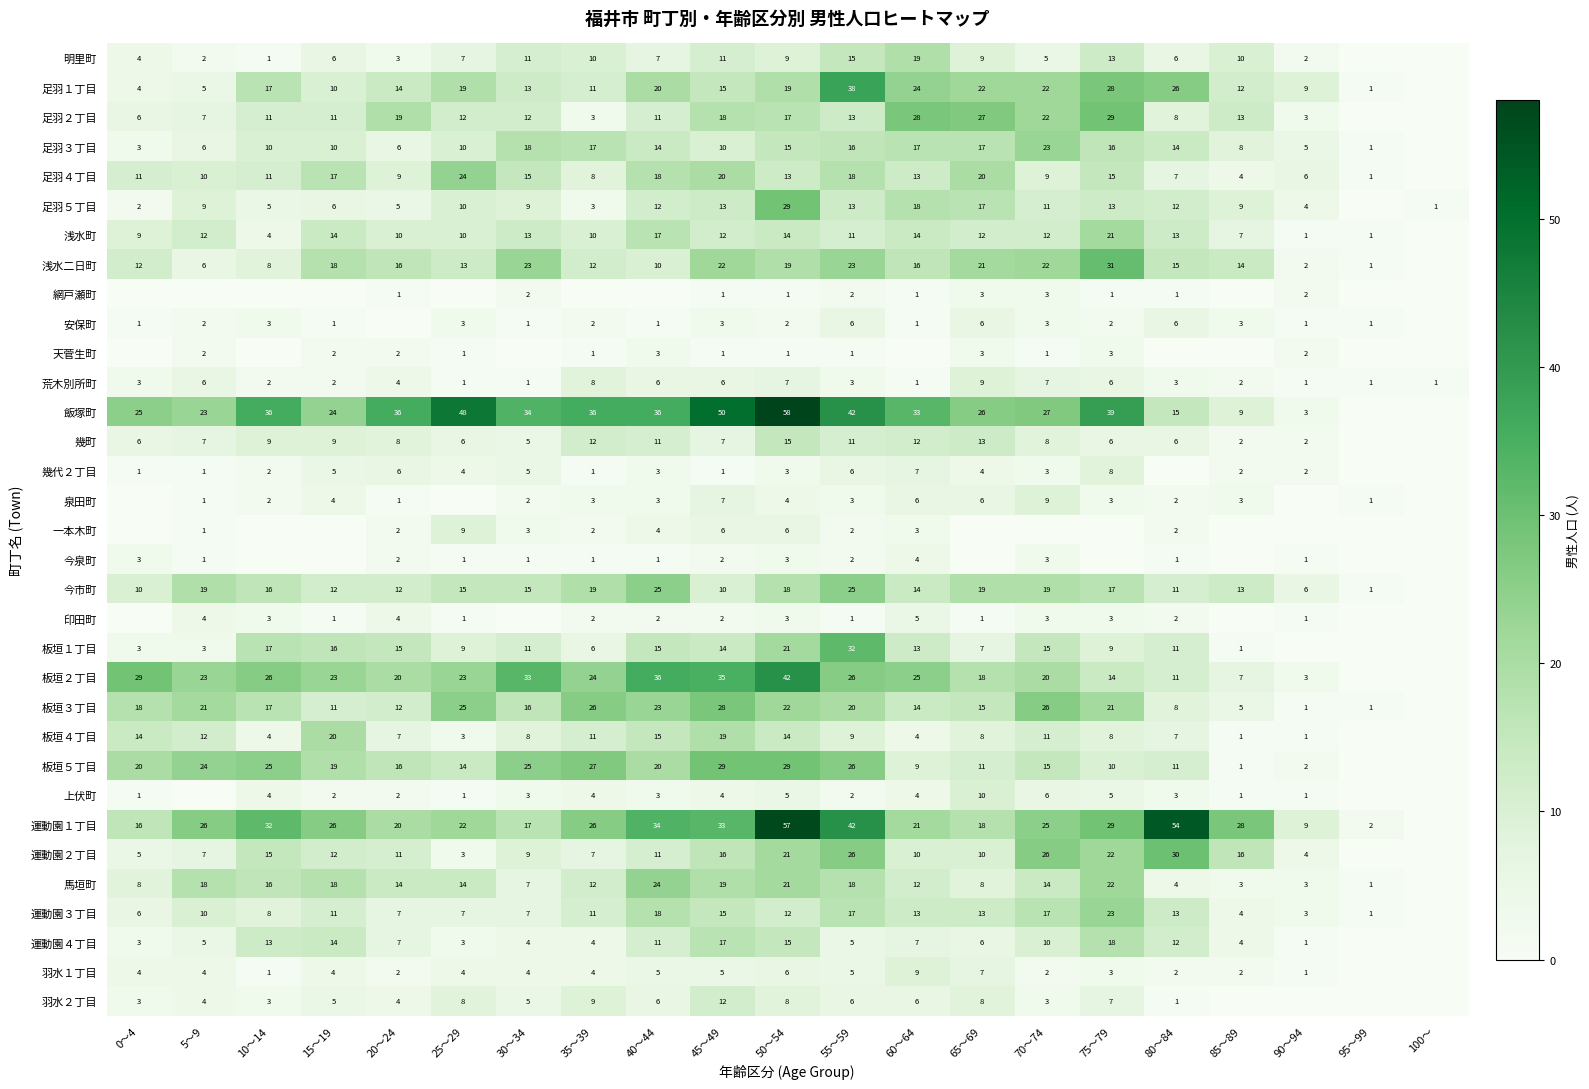

How many categories are shown in the chart?

21